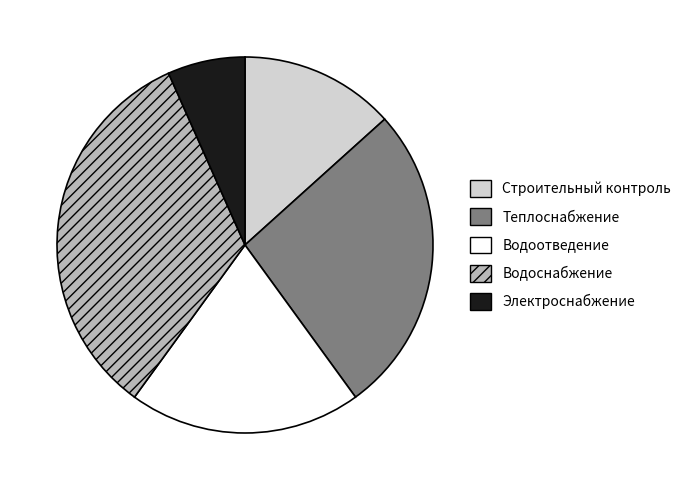

Is there any slice that represents more than half of the pie?

No